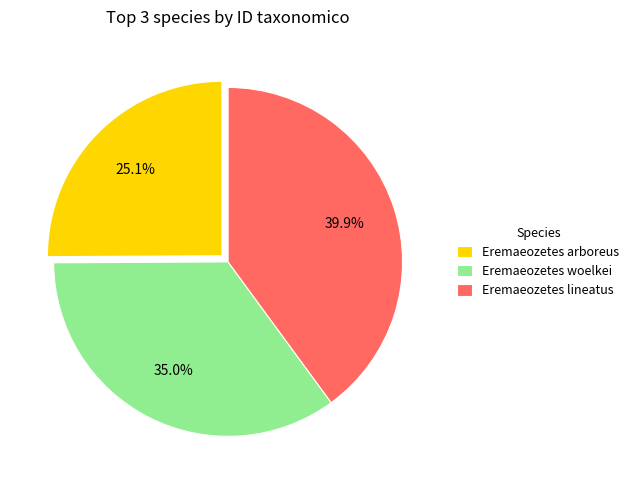

Does any single category account for the majority?

No